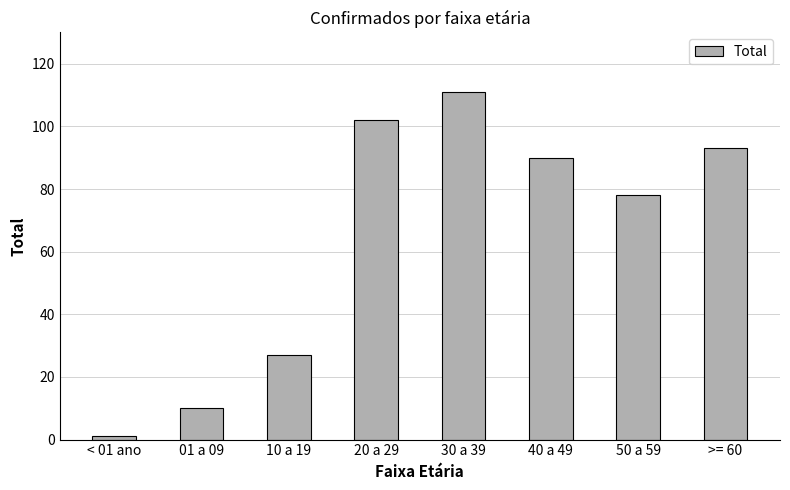

True or false: the data shows 111 at 30 a 39.

True